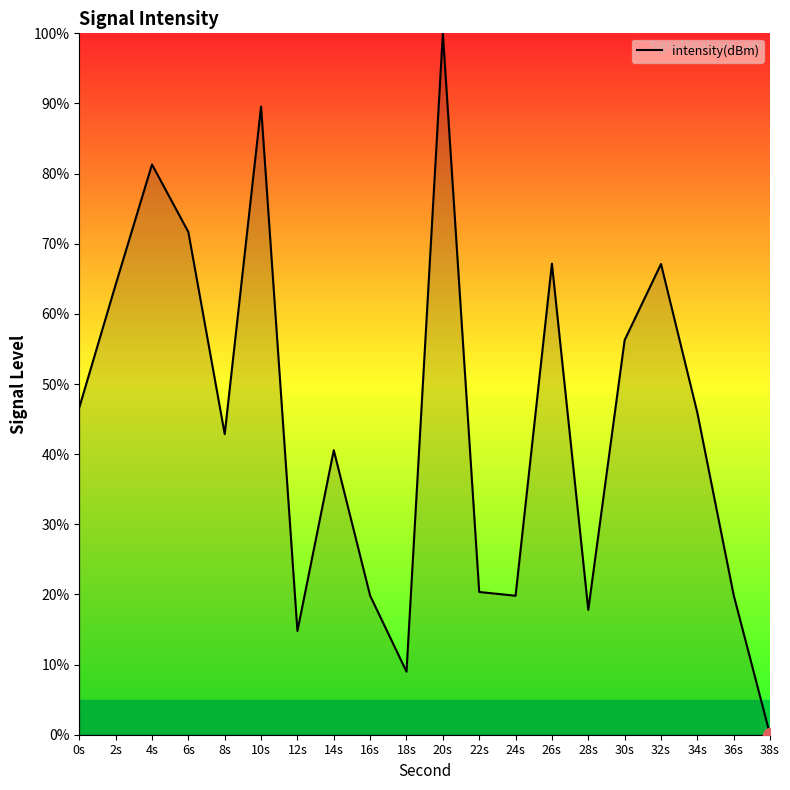

What is the difference between the maximum and minimum values?

100.0